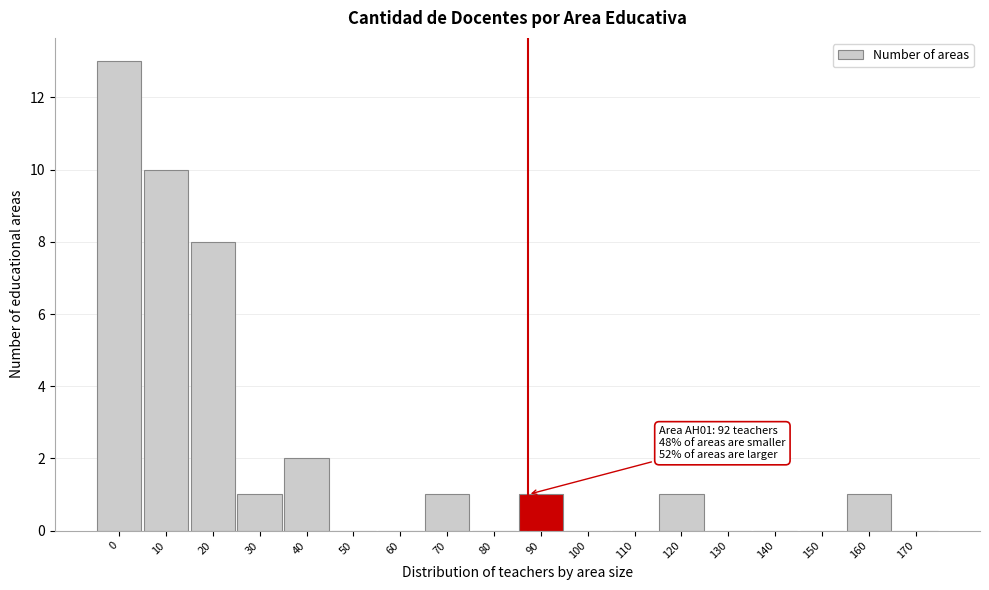

Reading right to left, transcribe all the data shown in this chart.

170=0	160=1	150=0	140=0	130=0	120=1	110=0	100=0	90=1	80=0	70=1	60=0	50=0	40=2	30=1	20=8	10=10	0=13